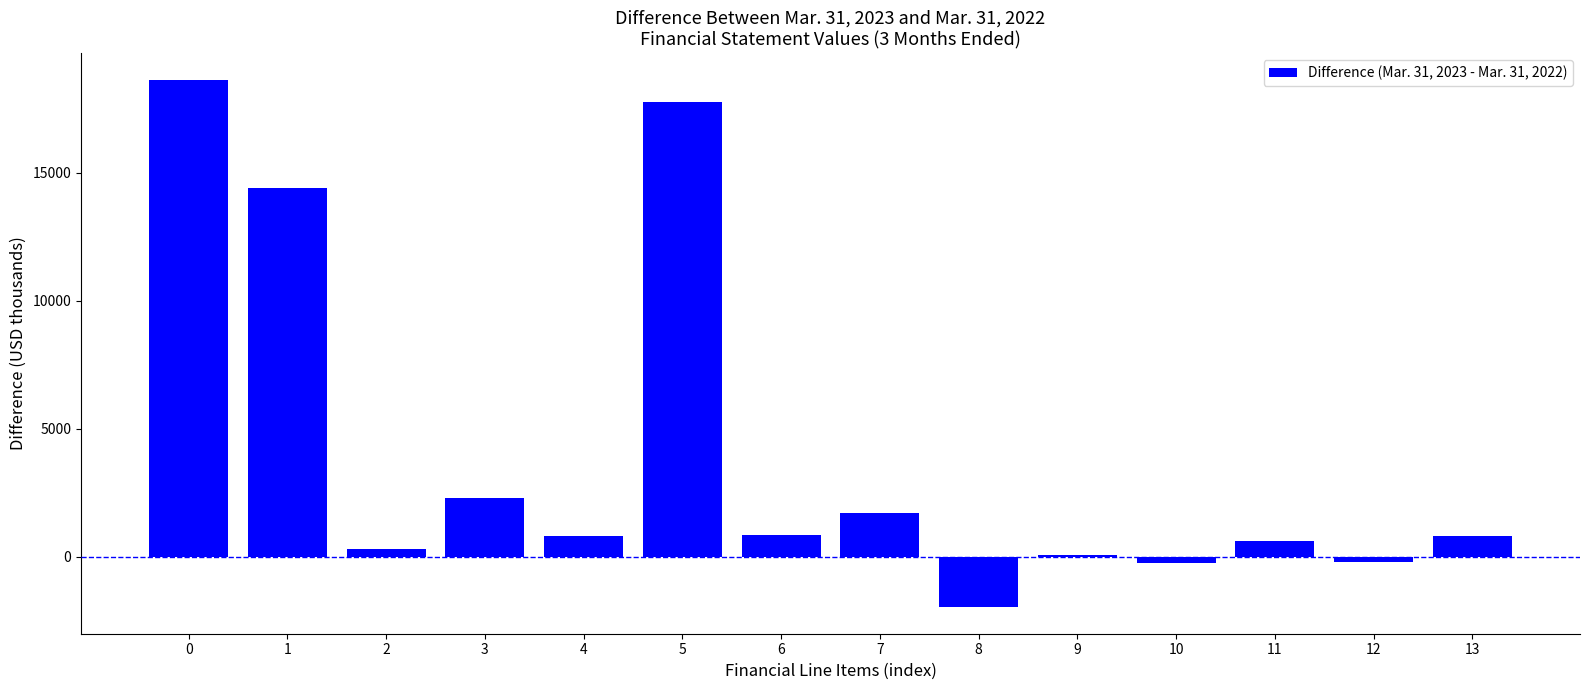

Is it true that the value at 6 is 863?

True